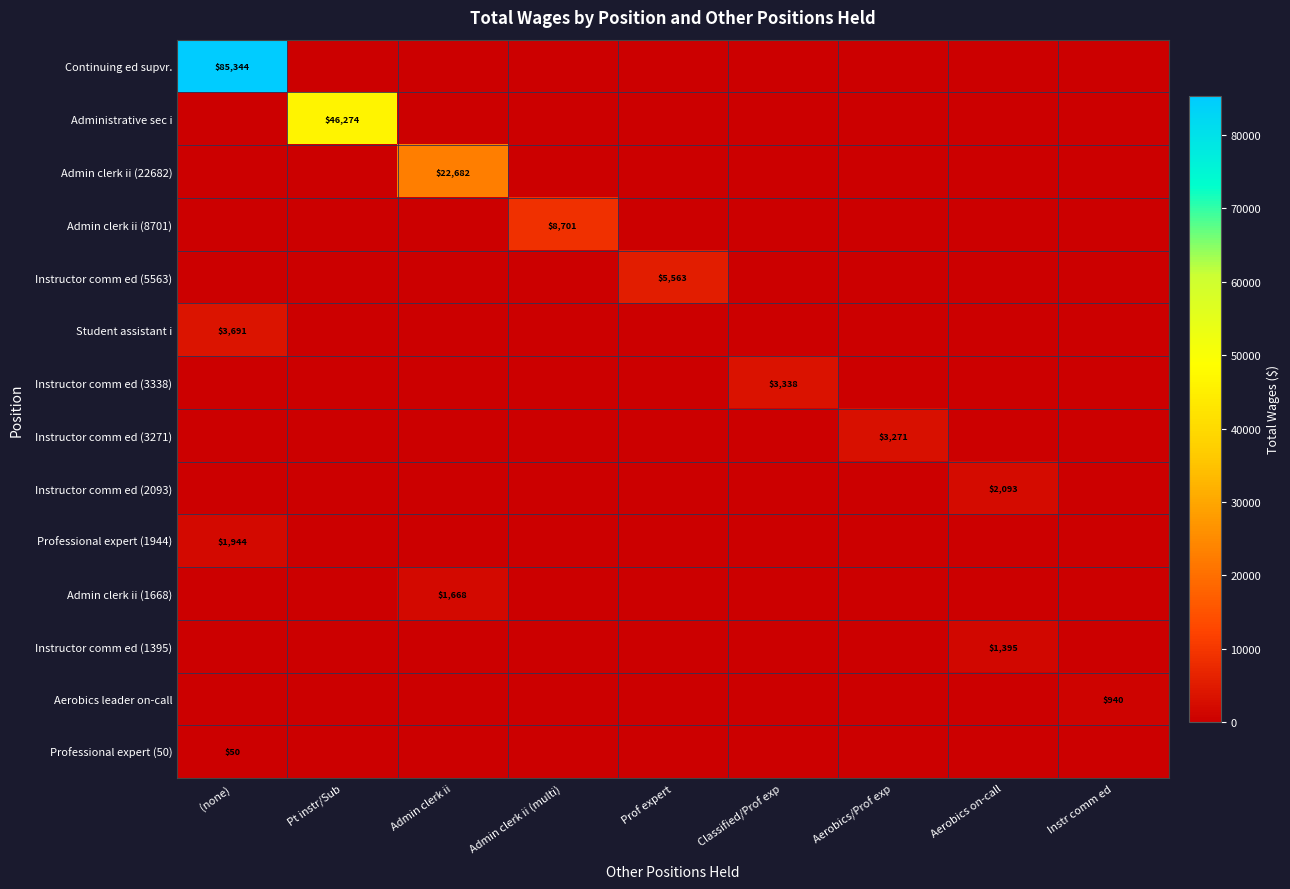

Between Pt instr/Sub and Prof expert, which series saw the biggest shift?

Administrative sec i